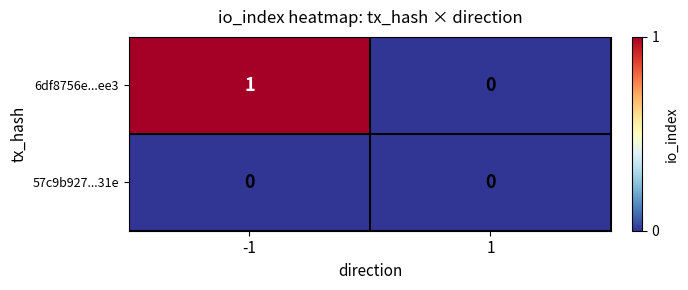

List the series in order of their overall mean, lowest first.

57c9b927...31e, 6df8756e...ee3